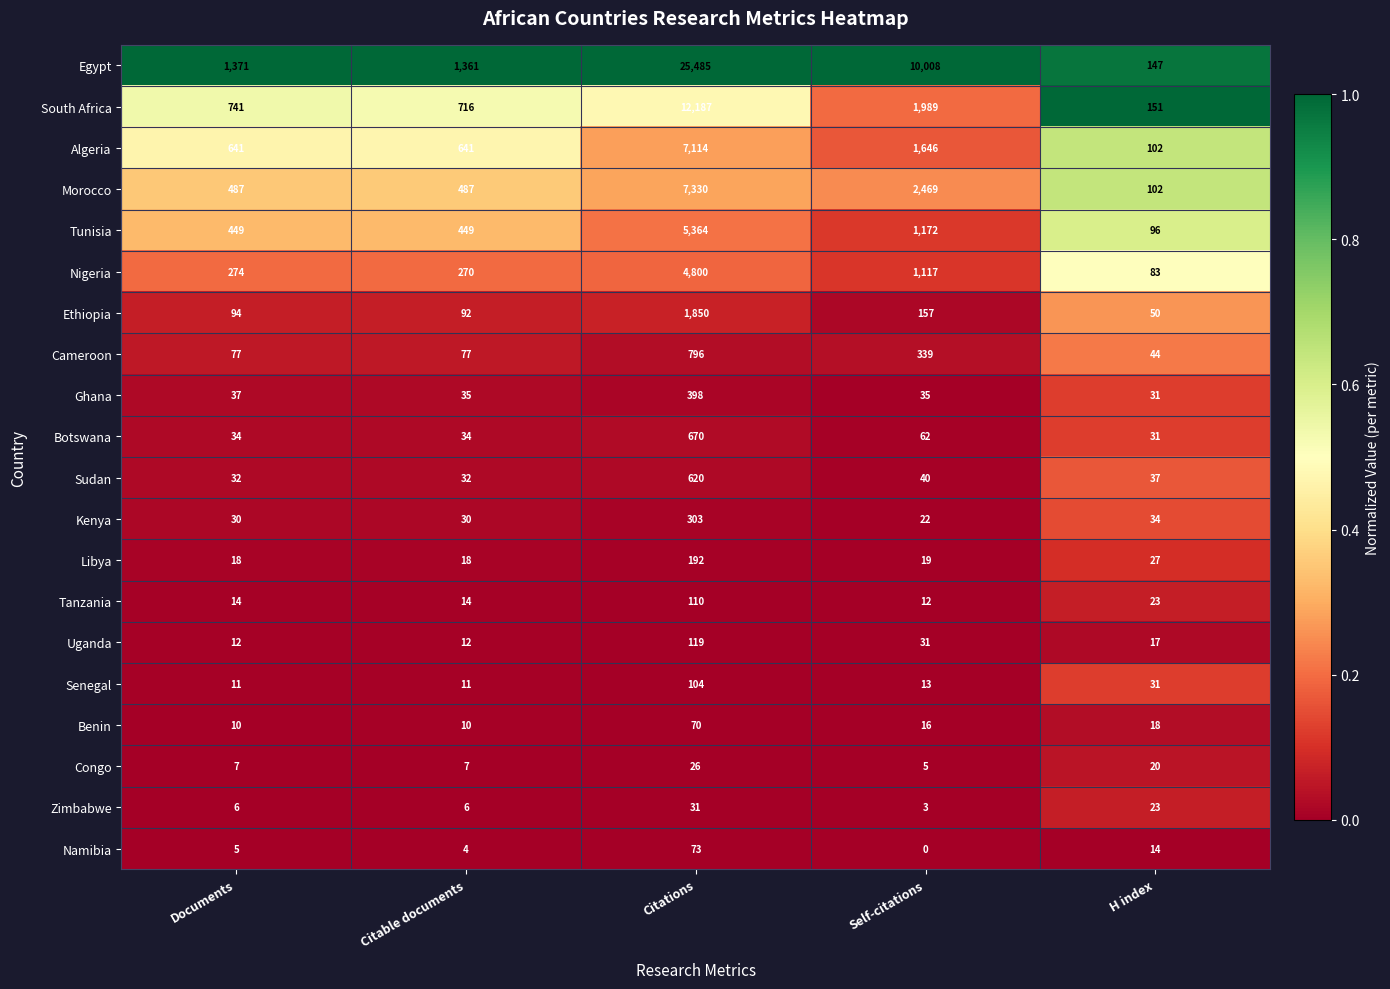

Rank the categories by Egypt value from highest to lowest.

Citations, Self-citations, Documents, Citable documents, H index